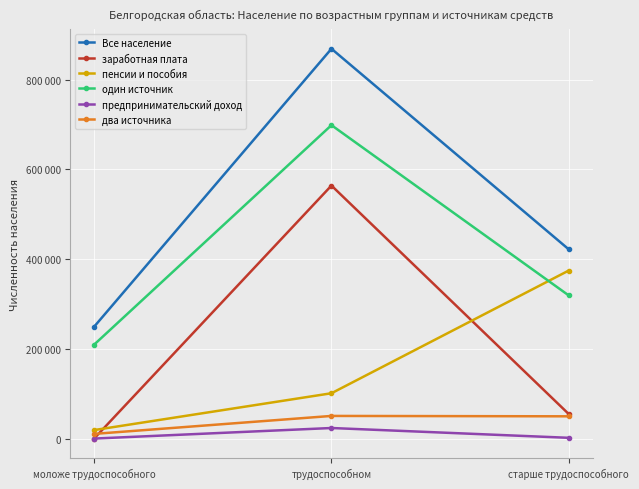

Which category has the lowest value across all series?

моложе трудоспособного